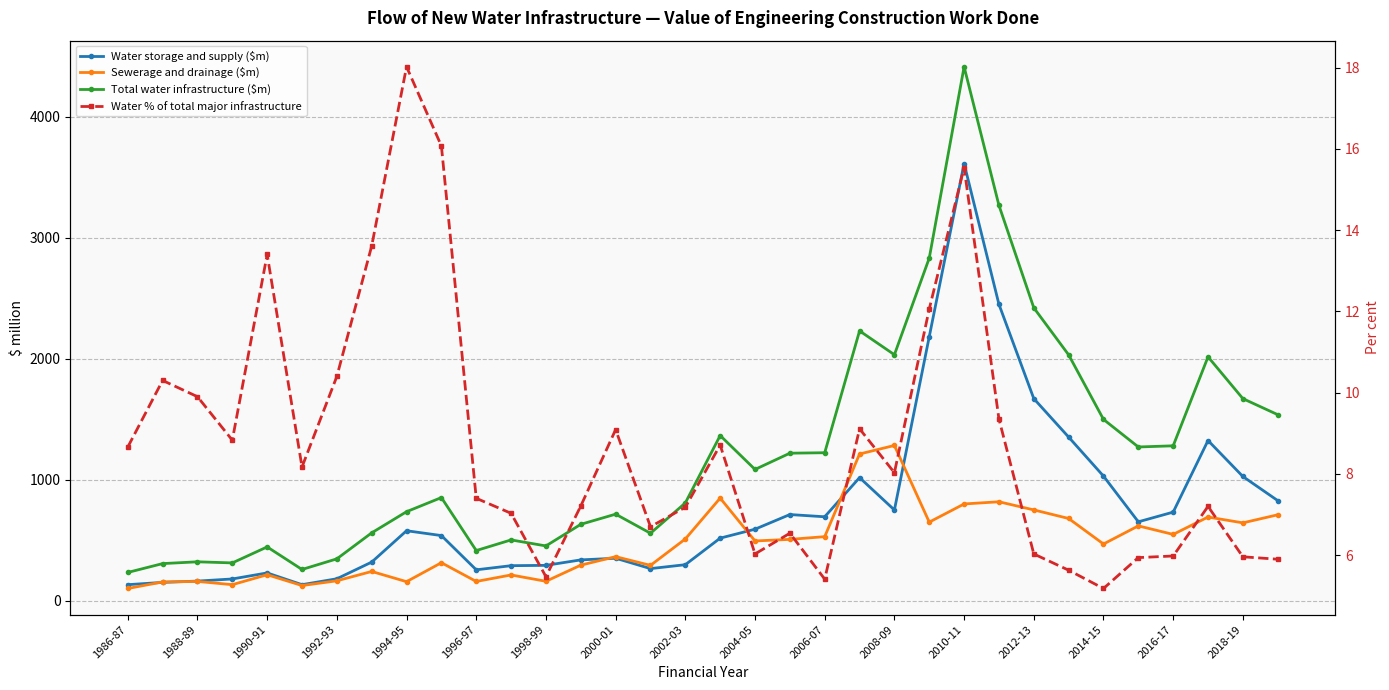

At which category is the sum across all series the highest?

2010-11